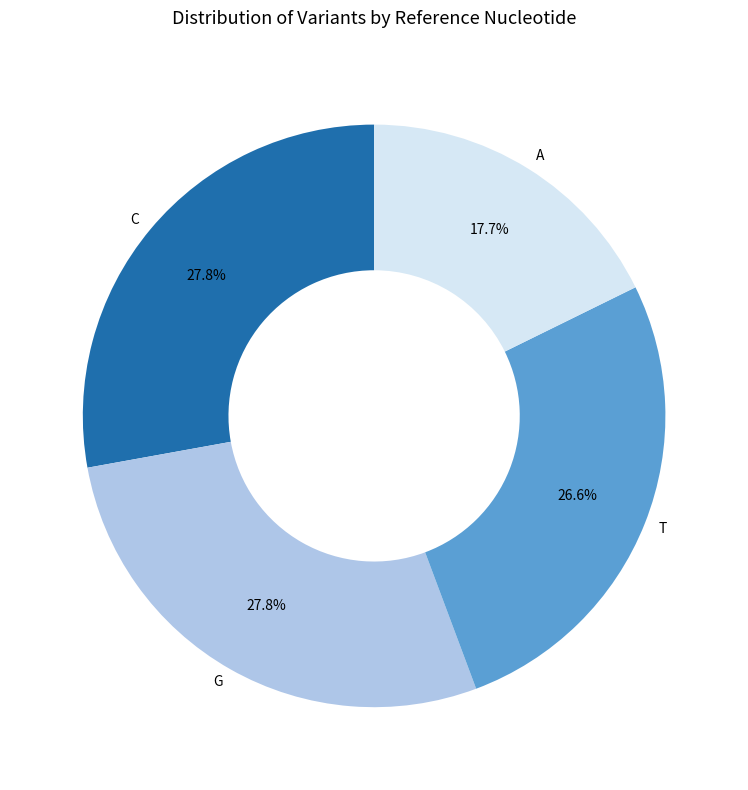

The C slice represents 28% of the pie. True or false?

True